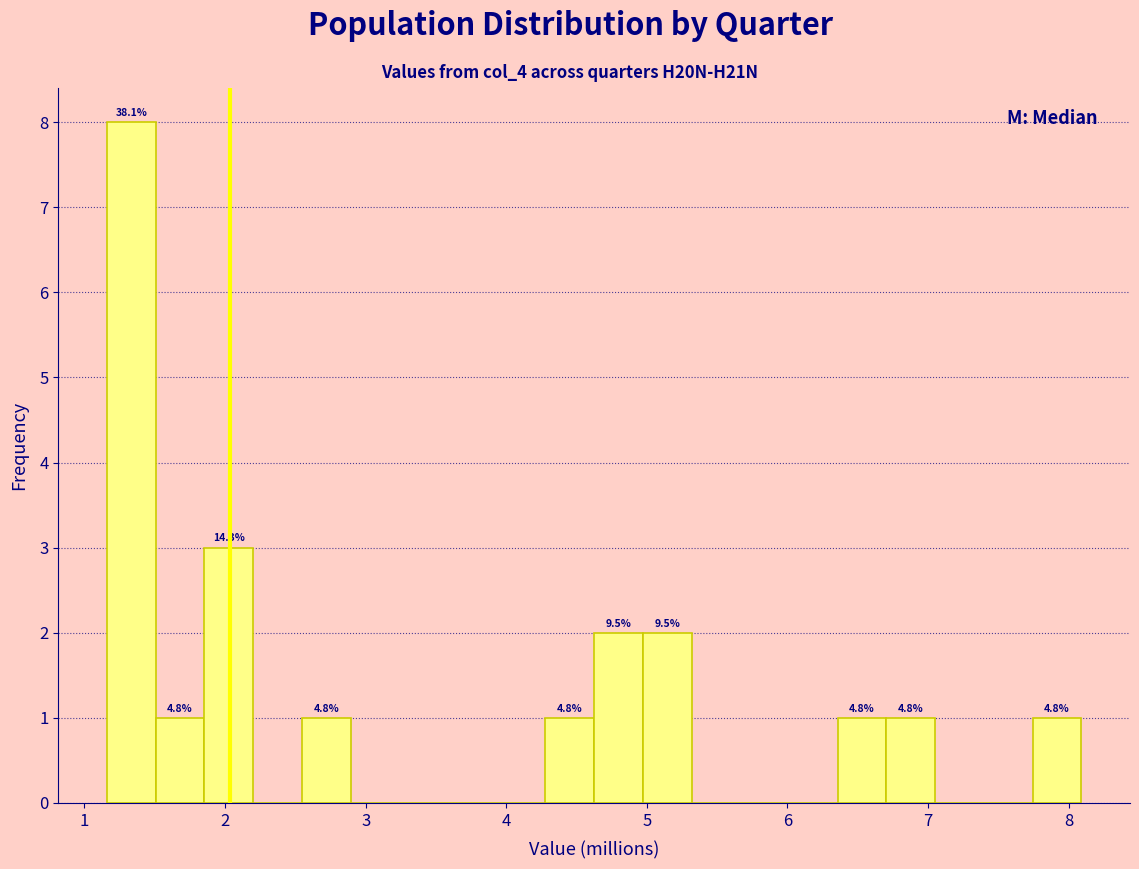

Read against the x-axis, roughly where is the centre of the tallest bar?

1.3